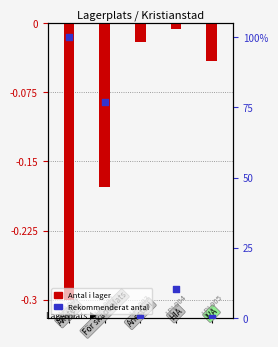

Which series has the largest total across all categories?

Rekommenderat antal